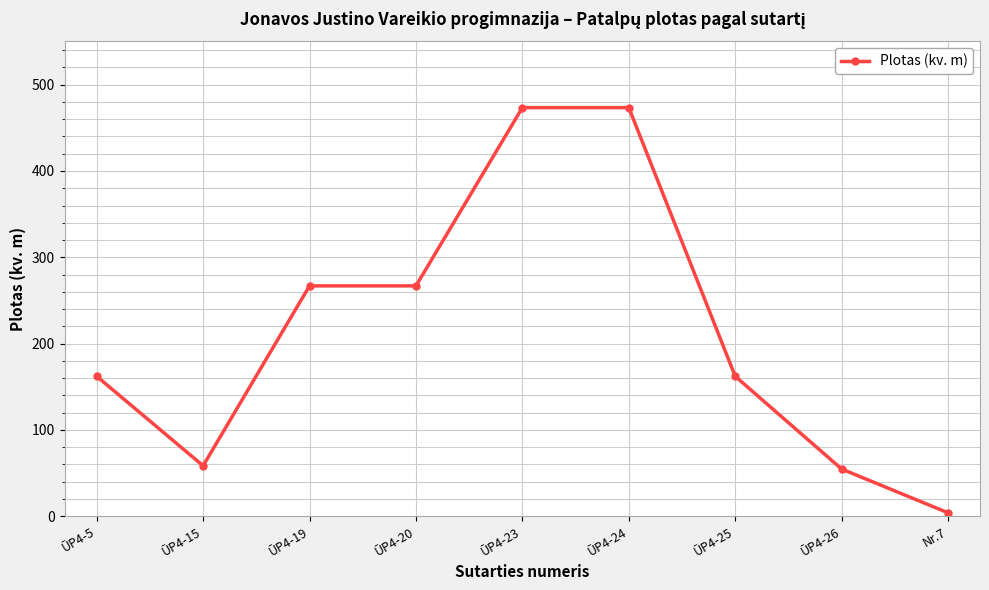

What value does the data have at ŪP4-19?

266.9